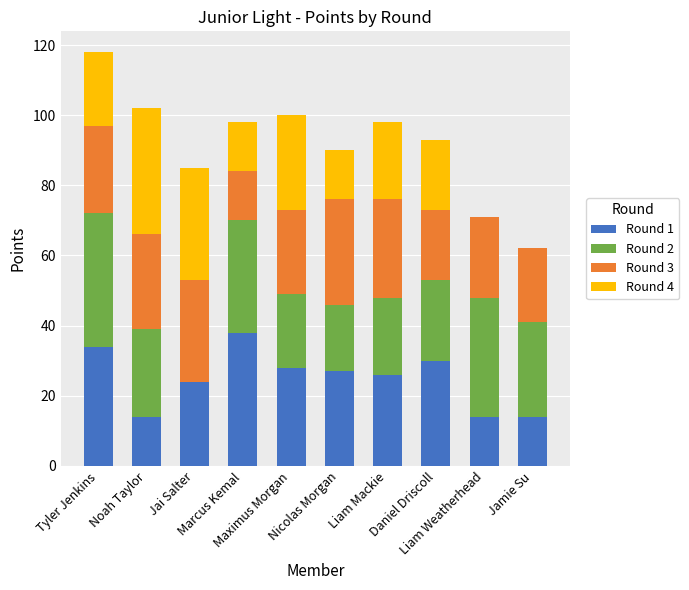

What is the sum of all Round 1 values?

249